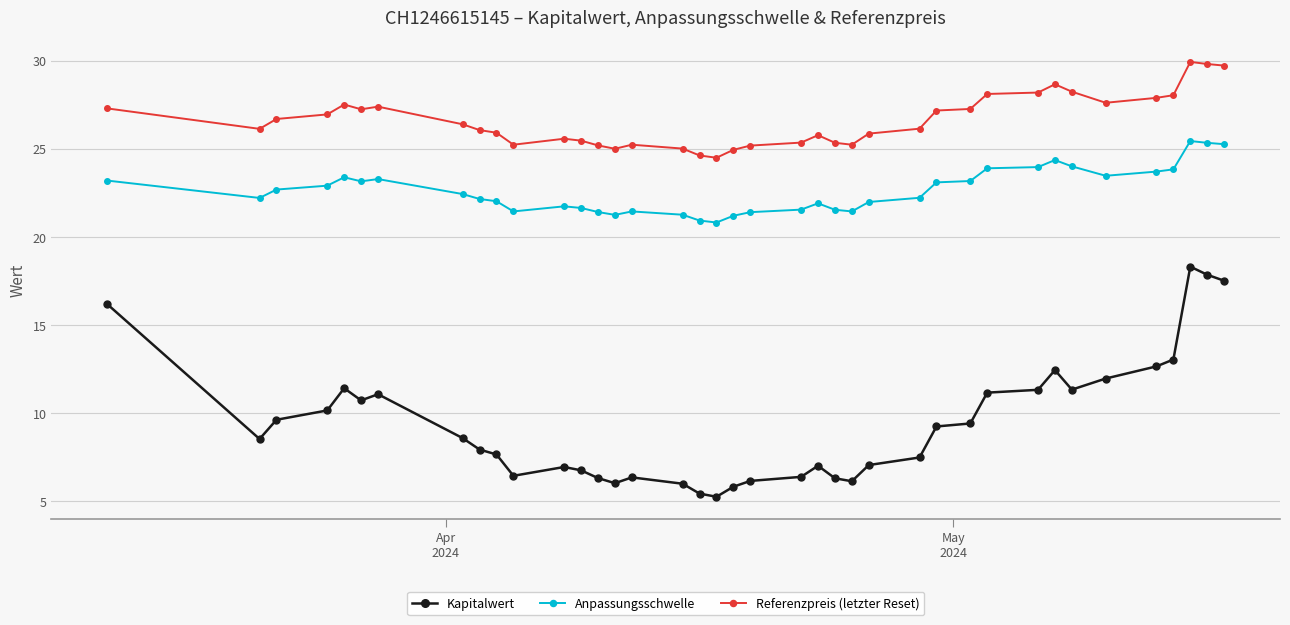

List the series in order of their peak value, highest first.

Referenzpreis (letzter Reset), Anpassungsschwelle, Kapitalwert